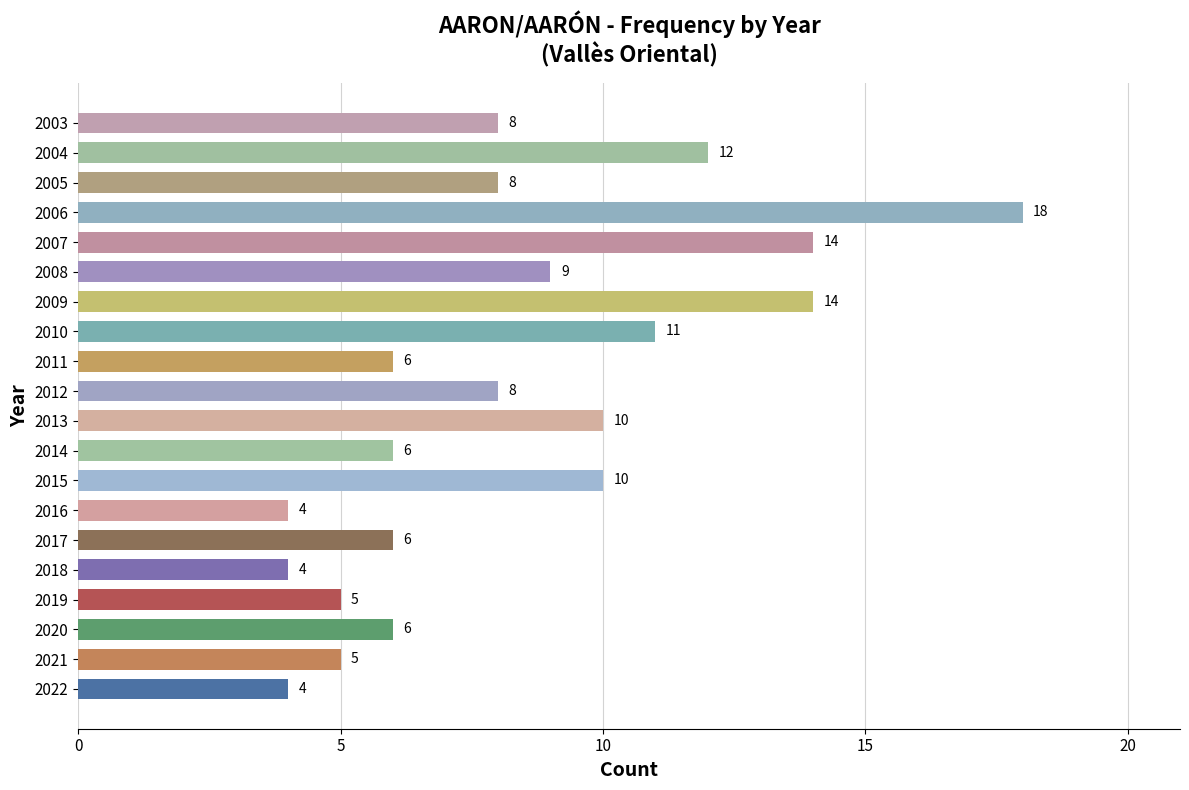

What is the smallest value displayed?

4